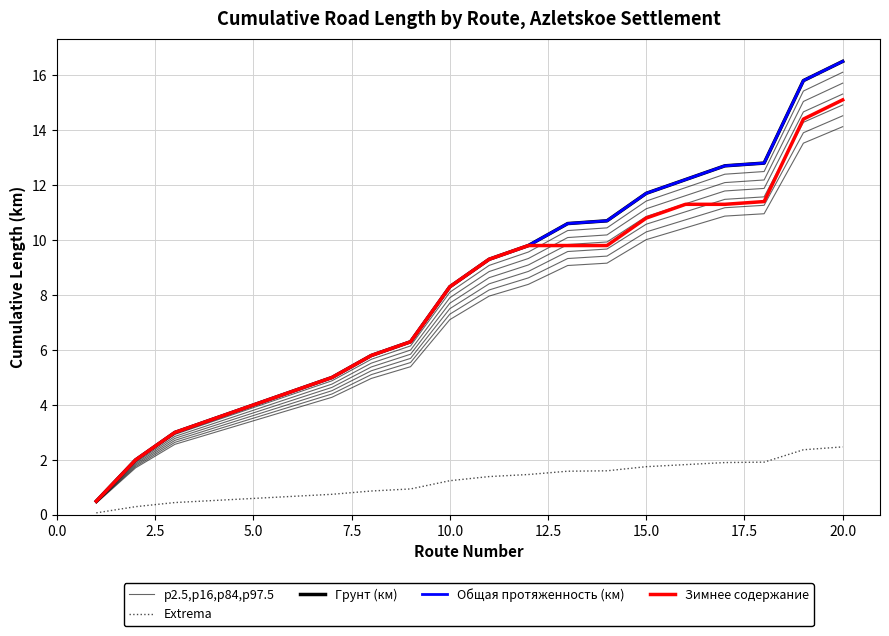

What is the average value of the Extrema series?

1.2